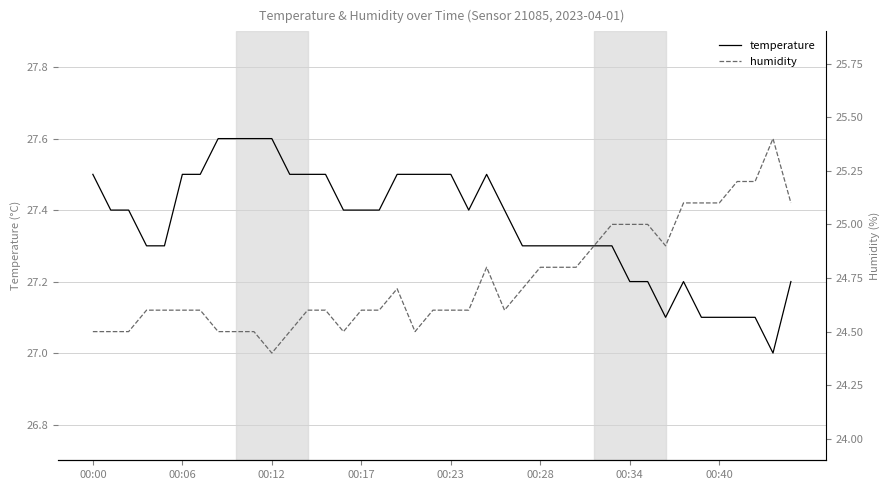

Is this an area chart (filled region under the line)?

No